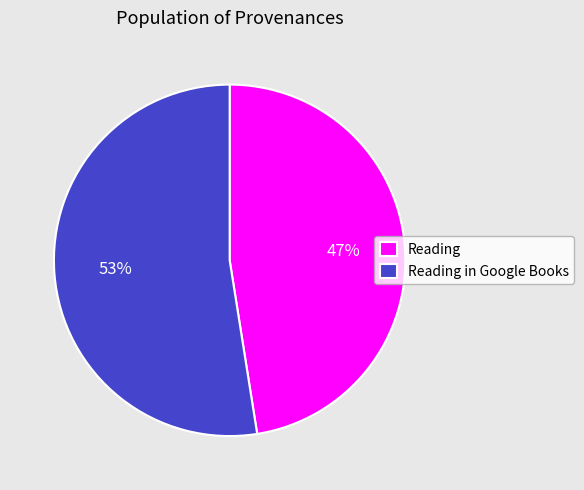

To the nearest percent, what is the combined percentage of Reading and Reading in Google Books?

100%